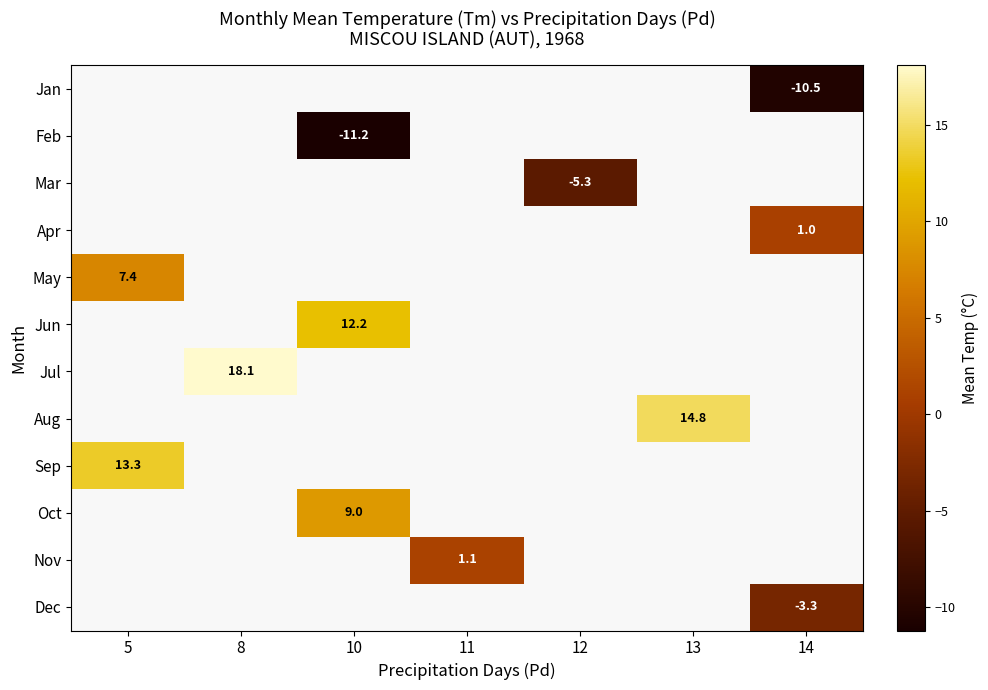

Is it true that Mar equals -5.3 at 12?

True